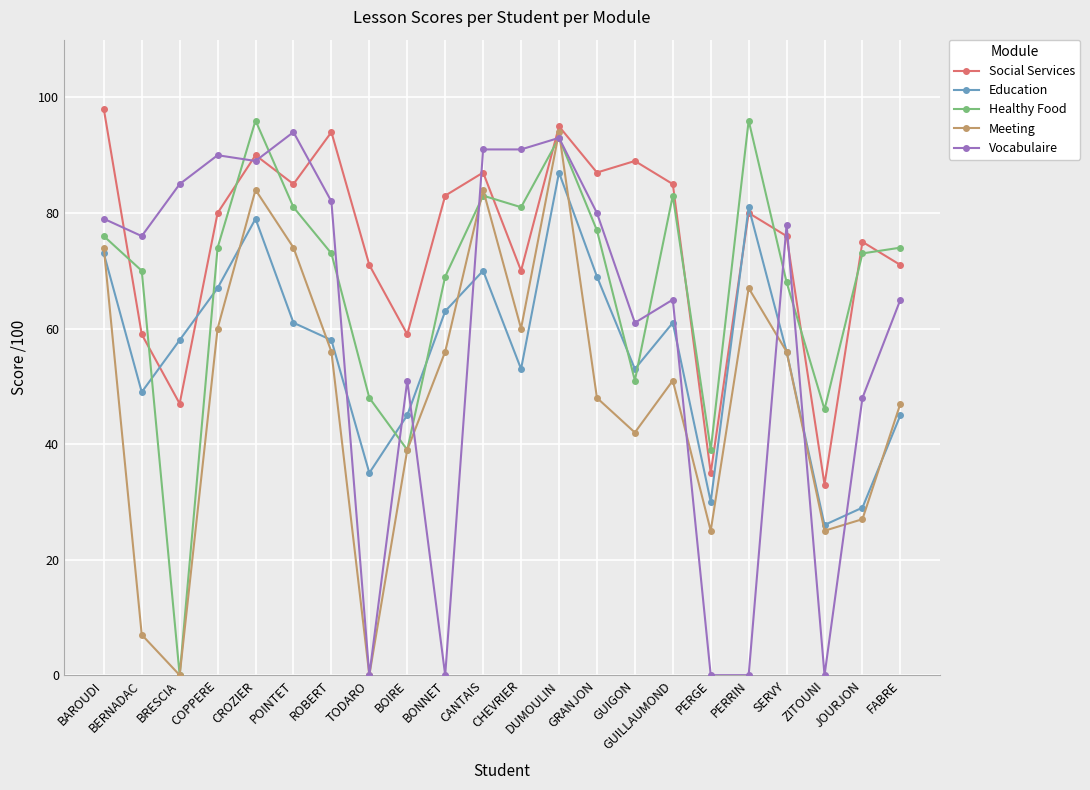

What is the average value of the Social Services series?

75